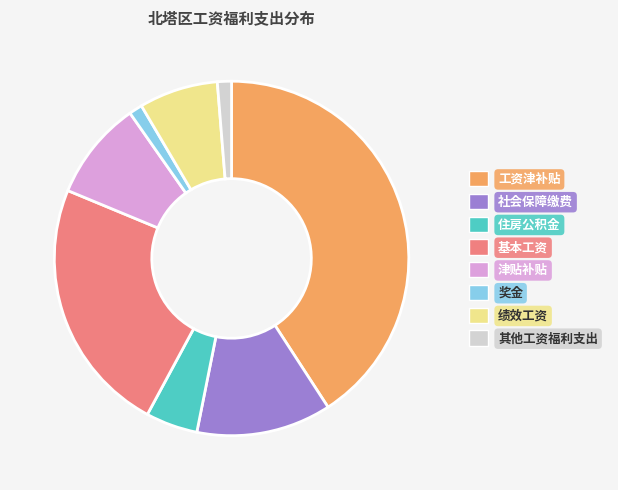

Does 津贴补贴 account for over 50% of the chart?

No